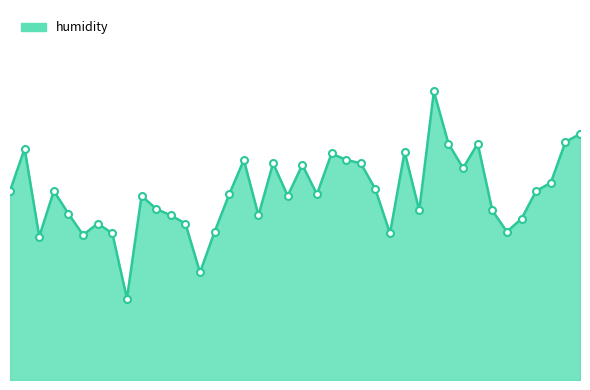

Does the chart have visible grid lines?

No